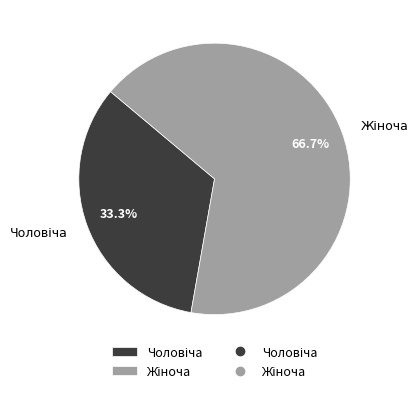

Is there any slice that represents more than half of the pie?

Yes